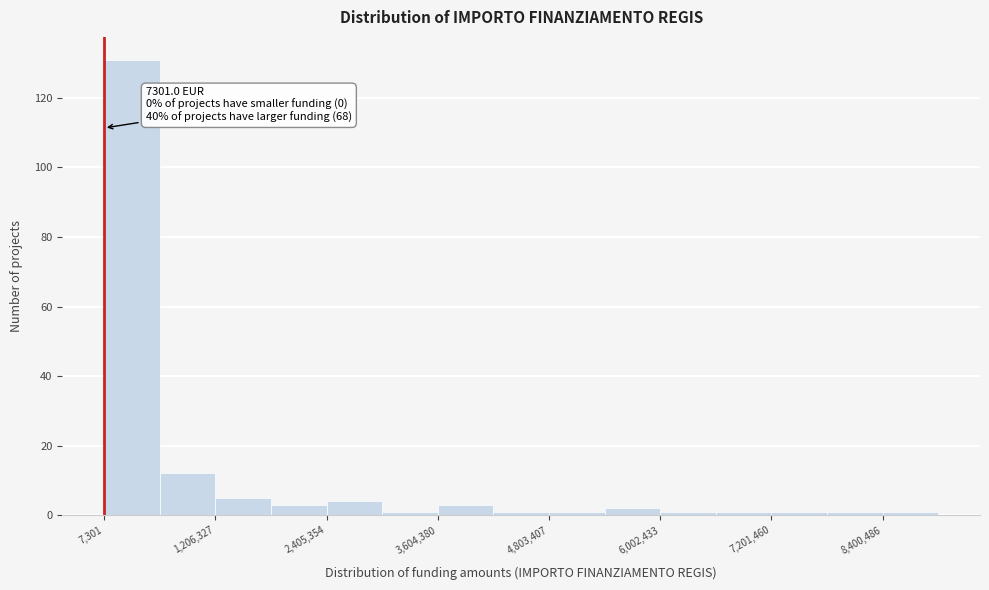

Read against the x-axis, roughly where is the centre of the tallest bar?

400000